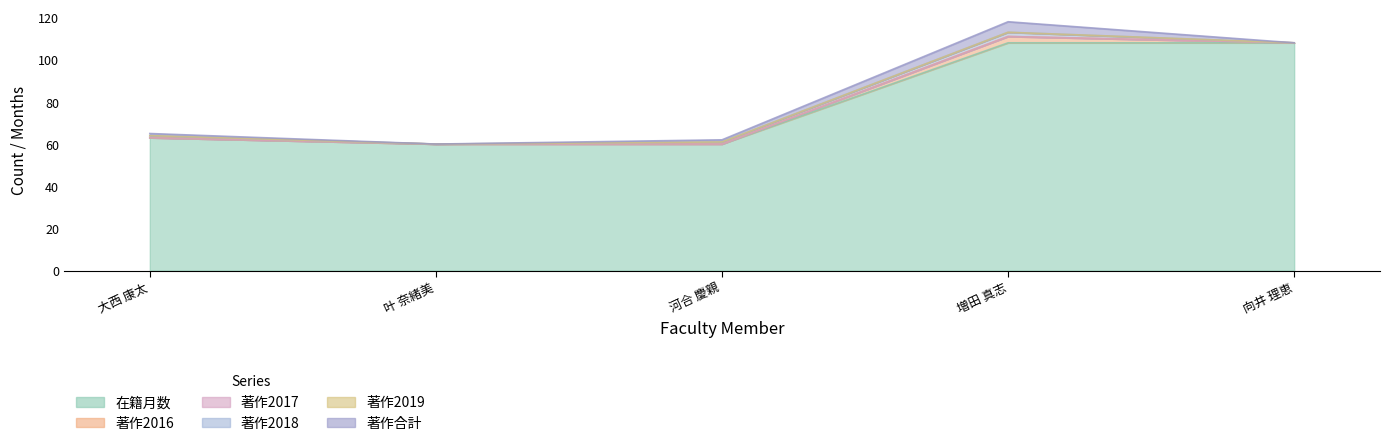

Between which two adjacent categories do 著作2016 and 著作2018 first intersect?

河合 慶親 and 増田 真志